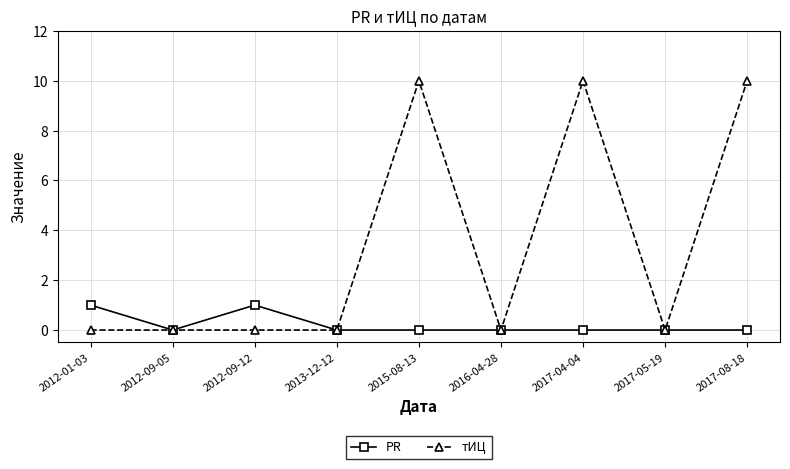

Is it true that тИЦ equals 10 at 2017-08-18?

True